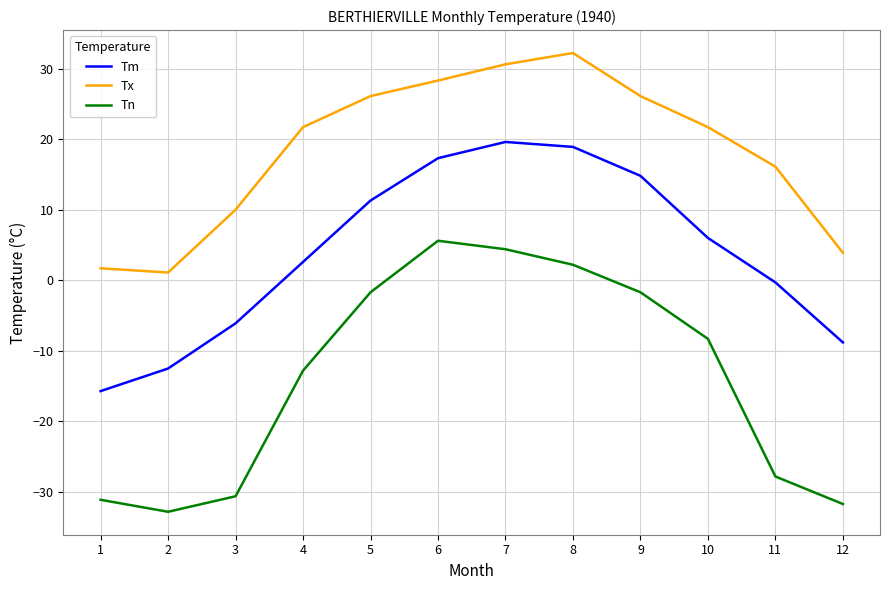

Which category has the lowest value in the Tx series?

2